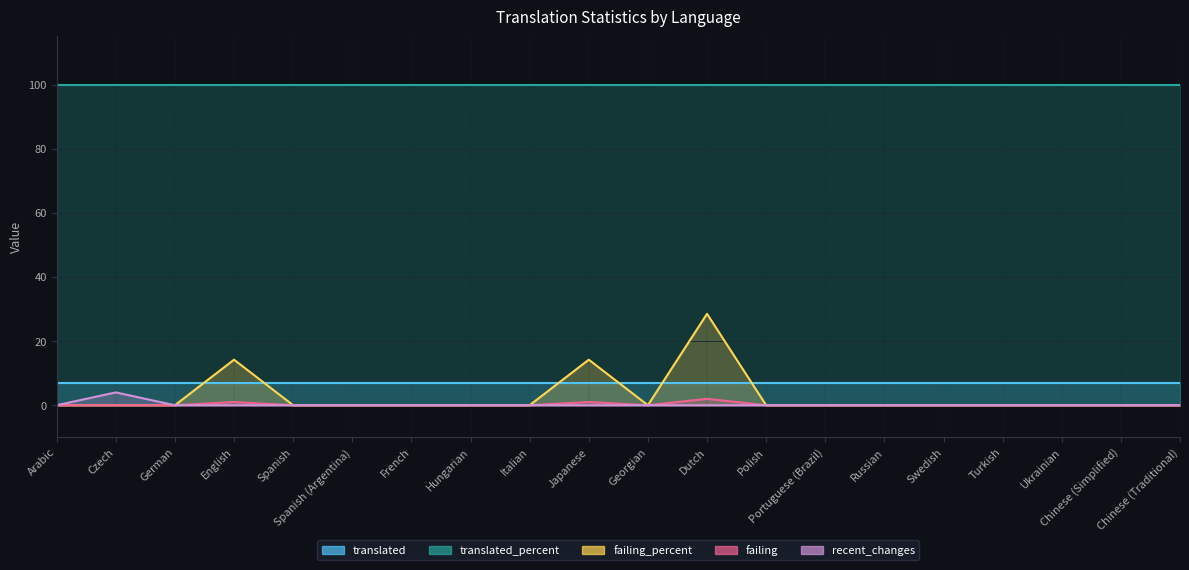

True or false: failing_percent and recent_changes cross at least once.

False